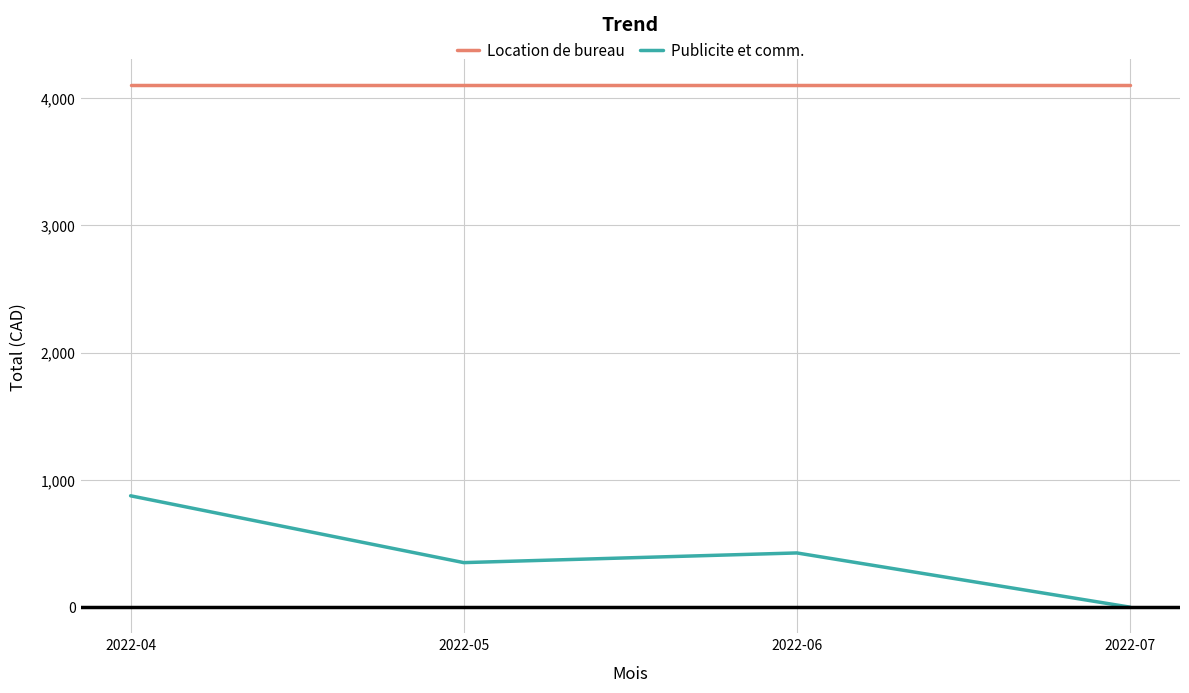

True or false: Location de bureau has more than 2 points higher than both neighbors.

False